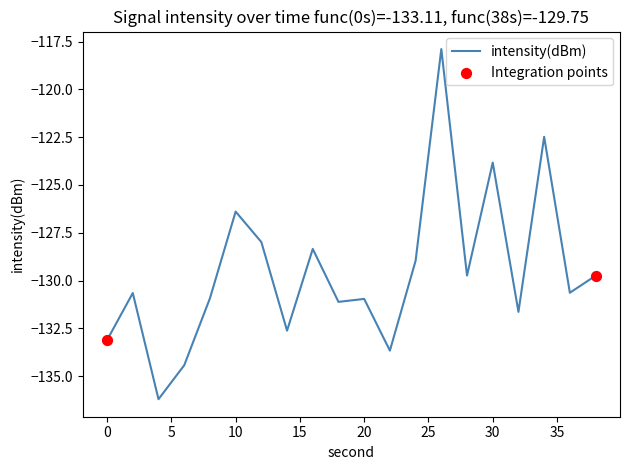

What is the smallest value displayed?

-136.2